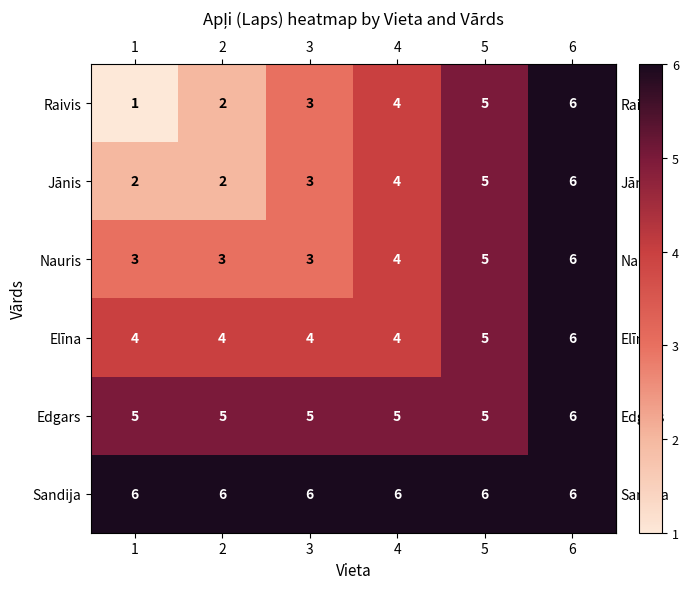

What is the difference between the highest and lowest values at 4?

2